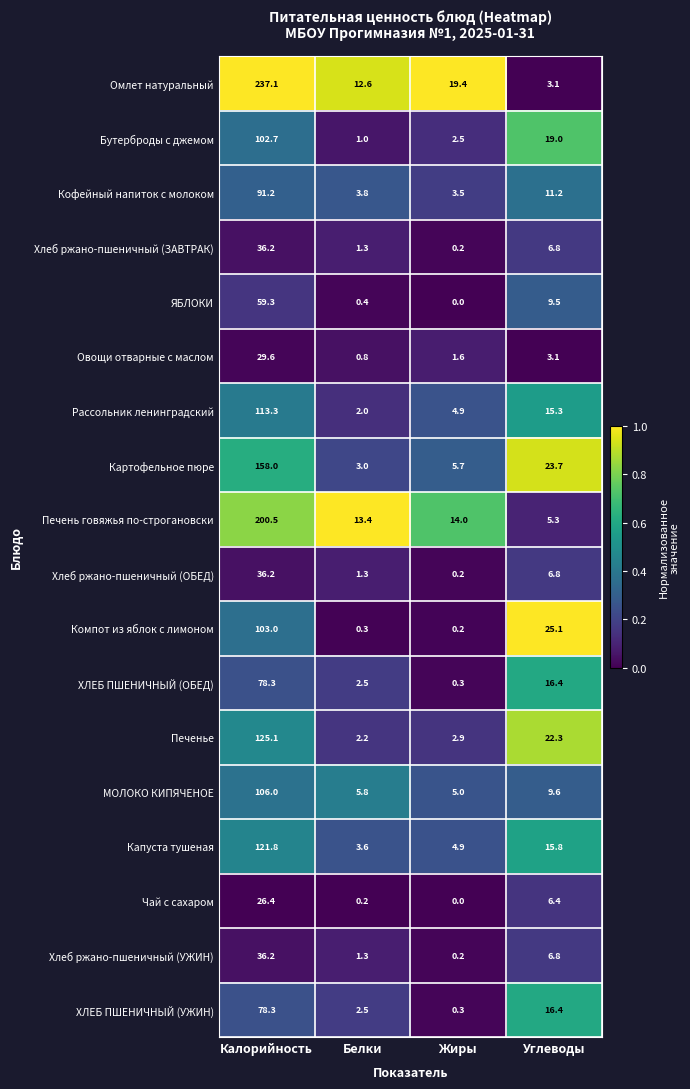

Which series has the largest total across all categories?

Омлет натуральный